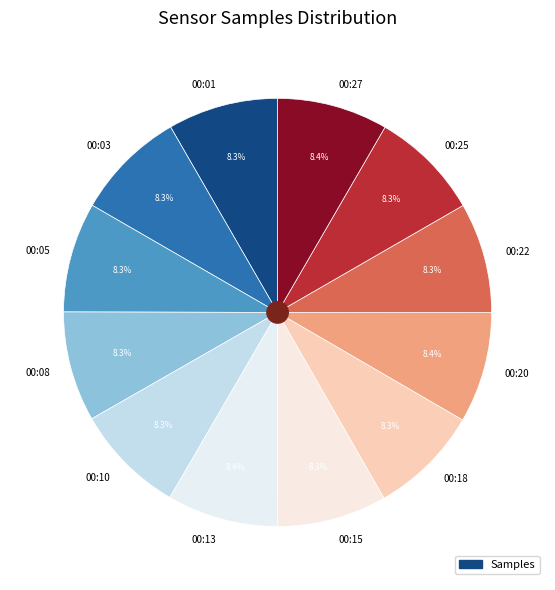

To the nearest percent, what percentage of the pie is 00:08?

8%